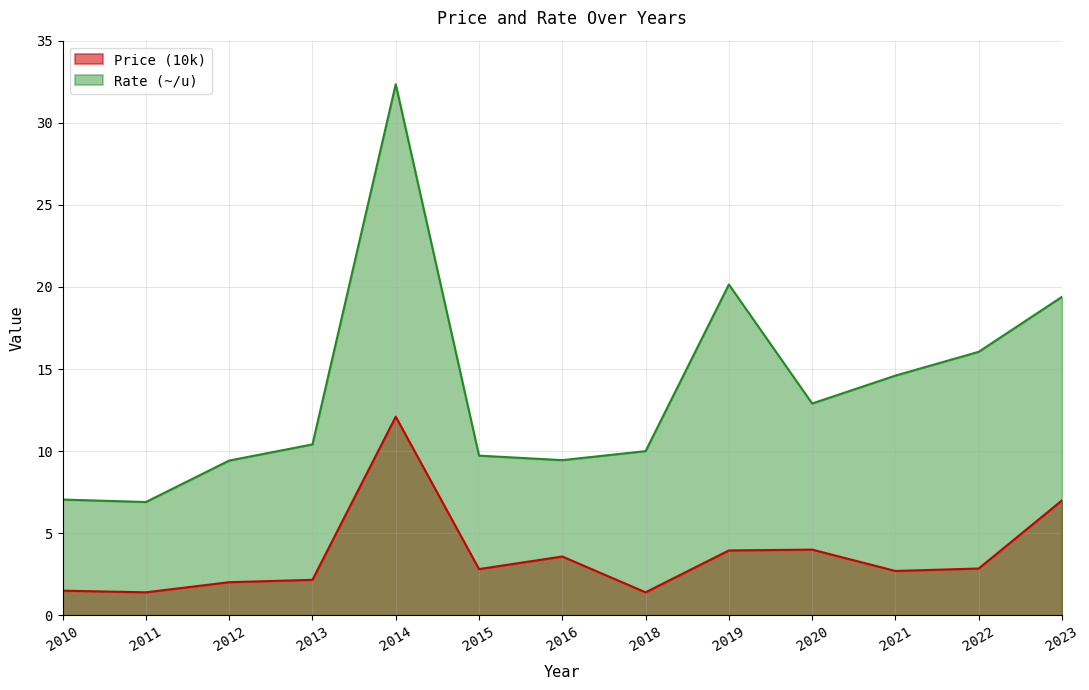

Which series has the widest spread of values?

Rate (~/u)